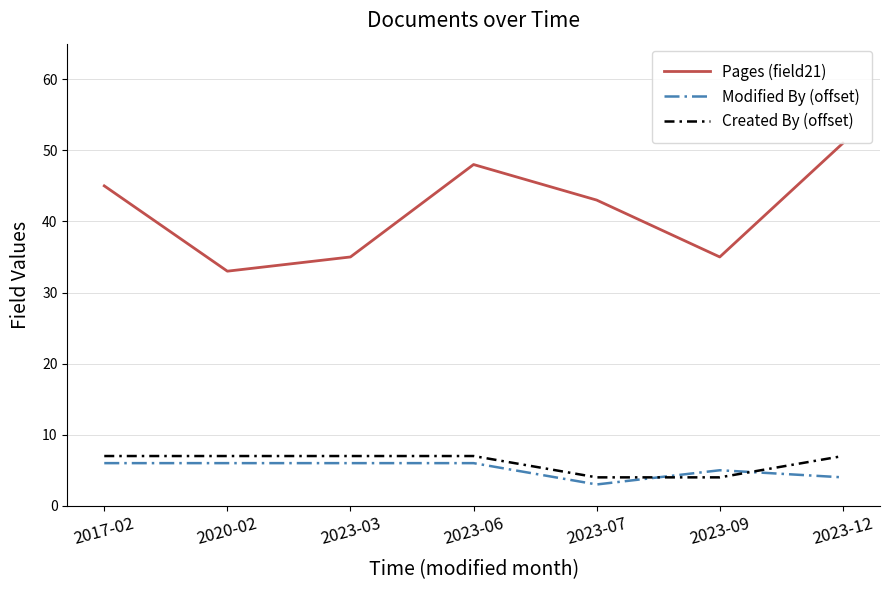

What is the smallest value displayed?

3